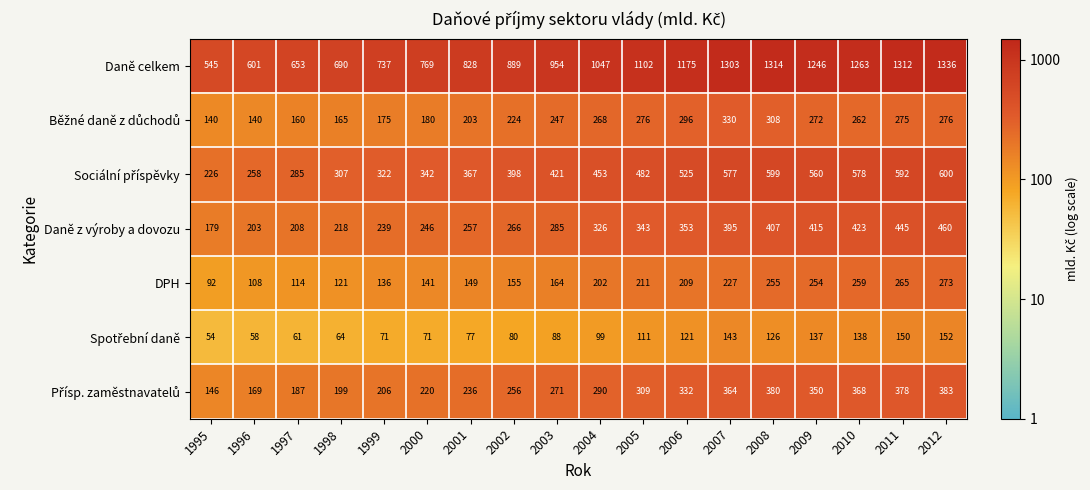

What is the maximum value shown in the chart?

1336